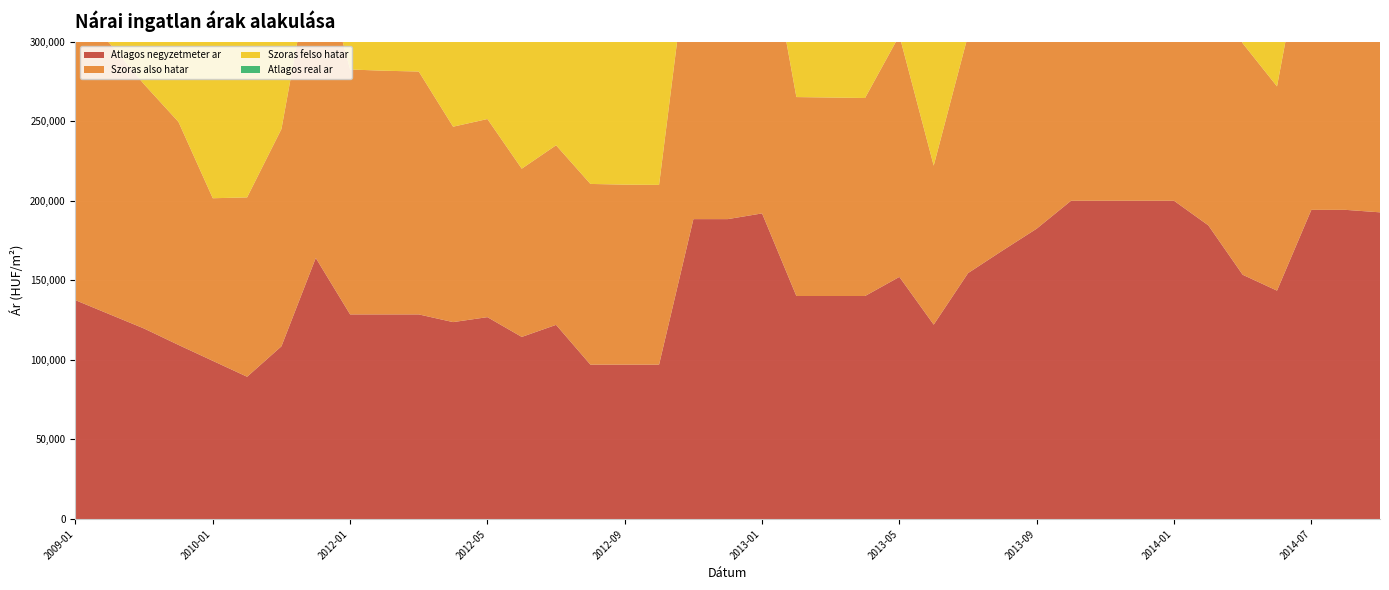

Reading left to right, extract all data points from this chart.

Atlagos negyzetmeter ar: 2009-01=137500	2009-05=128590	2009-11=119679	2009-12=109393	2010-01=99393	2010-10=89393	2010-11=108524	2011-12=164035	2012-01=128571	2012-02=128571	2012-03=128571	2012-04=123731	2012-05=126849	2012-06=114419	2012-07=122003	2012-08=97000	2012-09=97000	2012-10=97000	2012-11=188444	2012-12=188444	2013-01=192031	2013-02=140132	2013-03=140132	2013-04=140132	2013-05=152132	2013-06=122135	2013-07=154509	2013-08=168638	2013-09=182443	2013-10=199981	2013-11=199981	2013-12=199981	2014-01=199981	2014-04=184508	2014-05=153480	2014-06=143513	2014-07=194262	2014-08=194262	2014-09=192700
Szoras also hatar: 2009-01=184431	2009-05=170159	2009-11=153457	2009-12=140146	2010-01=102166	2010-10=112696	2010-11=136542	2011-12=199411	2012-01=153889	2012-02=153102	2012-03=152609	2012-04=122781	2012-05=124488	2012-06=105708	2012-07=112839	2012-08=113552	2012-09=113103	2012-10=112954	2012-11=193019	2012-12=192560	2013-01=192129	2013-02=124996	2013-03=124703	2013-04=124412	2013-05=151734	2013-06=99906	2013-07=149466	2013-08=156069	2013-09=177785	2013-10=197095	2013-11=196410	2013-12=195729	2014-01=195334	2014-04=183155	2014-05=145445	2014-06=128314	2014-07=192440	2014-08=192060	2014-09=188223
Szoras felso hatar: 2009-01=184431	2009-05=170159	2009-11=153457	2009-12=140146	2010-01=151476	2010-10=112696	2010-11=136542	2011-12=199411	2012-01=153889	2012-02=153102	2012-03=152609	2012-04=169771	2012-05=175276	2012-06=163674	2012-07=173333	2012-08=113552	2012-09=113103	2012-10=112954	2012-11=244591	2012-12=244132	2013-01=251483	2013-02=197210	2013-03=196917	2013-04=196626	2013-05=196434	2013-06=179178	2013-07=202958	2013-08=227495	2013-09=233269	2013-10=253129	2013-11=252444	2013-12=251763	2014-01=251368	2014-04=229505	2014-05=197213	2014-06=191528	2014-07=239850	2014-08=239470	2014-09=240053
Atlagos real ar: 2009-01=184431	2009-05=170159	2009-11=153457	2009-12=140146	2010-01=126821	2010-10=112696	2010-11=136542	2011-12=199411	2012-01=153889	2012-02=153102	2012-03=152609	2012-04=146276	2012-05=149882	2012-06=134691	2012-07=143086	2012-08=113552	2012-09=113103	2012-10=112954	2012-11=218805	2012-12=218346	2013-01=221806	2013-02=161103	2013-03=160810	2013-04=160519	2013-05=174084	2013-06=139542	2013-07=176212	2013-08=191782	2013-09=205527	2013-10=225112	2013-11=224427	2013-12=223746	2014-01=223351	2014-04=206330	2014-05=171329	2014-06=159921	2014-07=216145	2014-08=215765	2014-09=214138